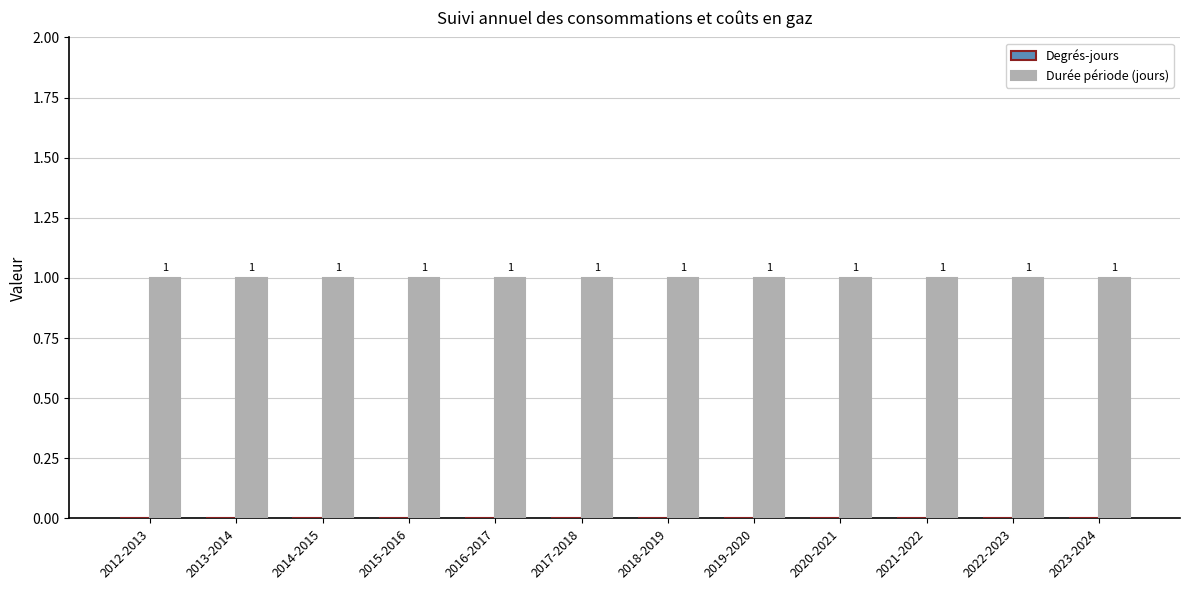

At which label does Degrés-jours reach its minimum?

2012-2013